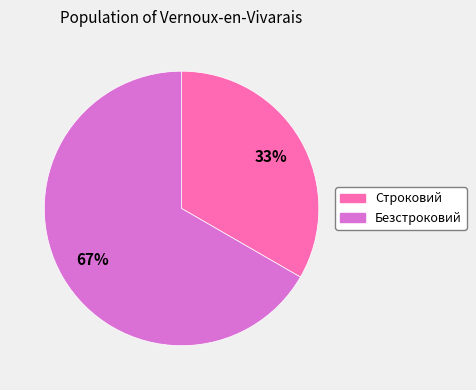

Which slice represents more than half of the pie?

Безстроковий